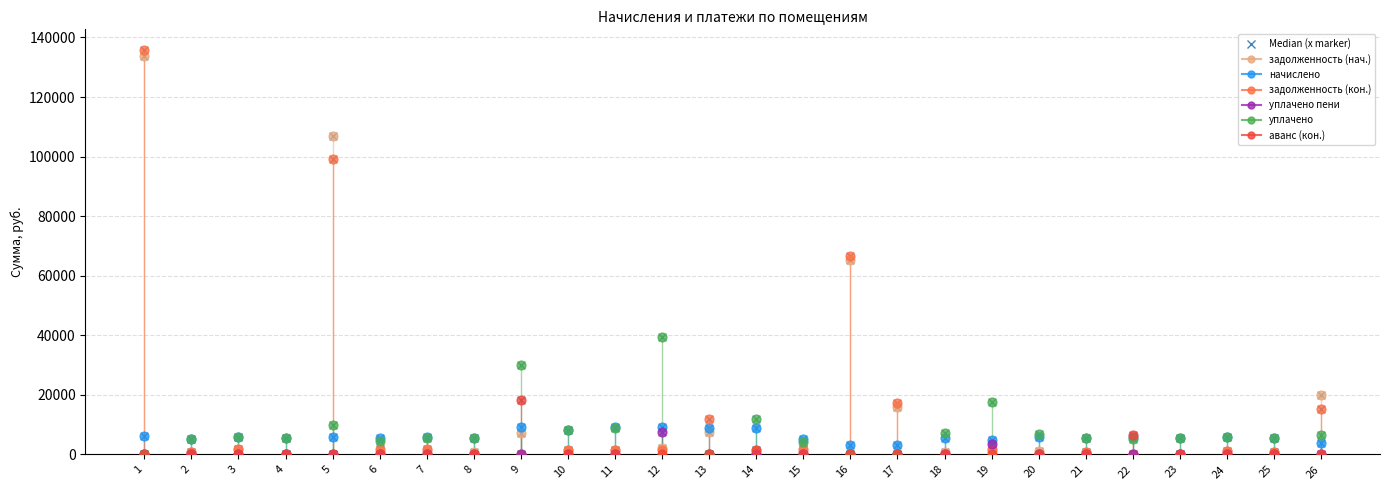

What are all the series names shown in the legend?

задолженность (нач.), начислено, задолженность (кон.), уплачено пени, уплачено, аванс (кон.)